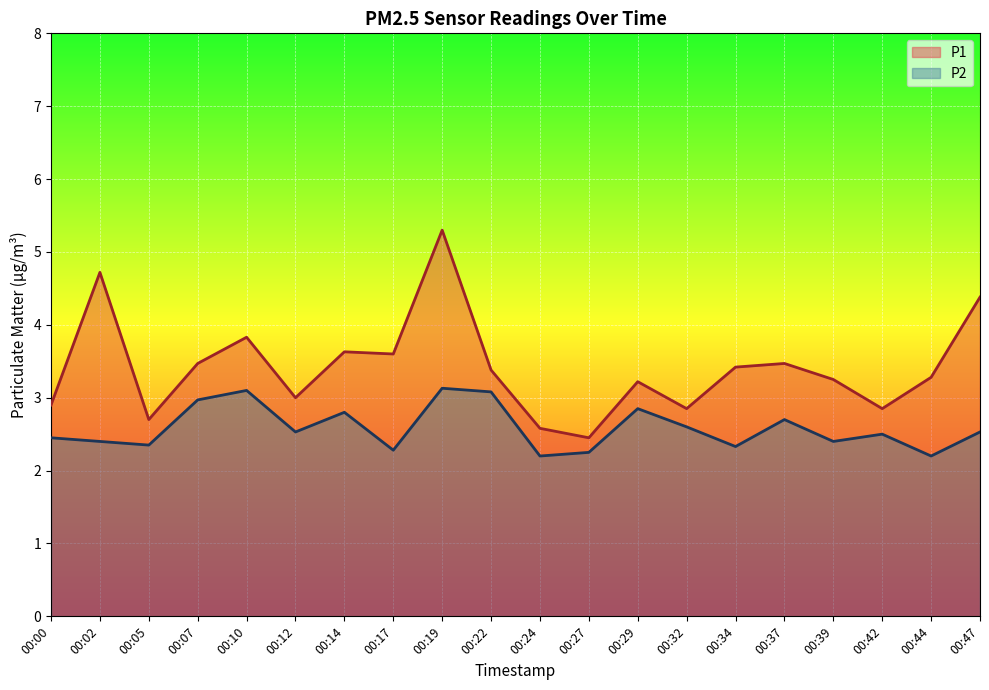

At which category is the sum across all series the highest?

00:19